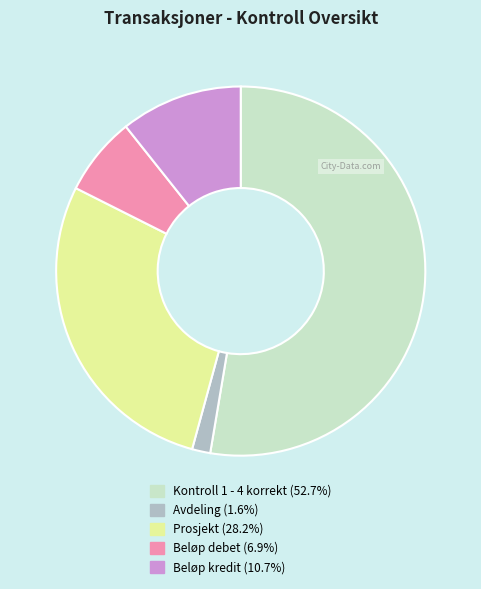

Is there any slice that represents more than half of the pie?

Yes